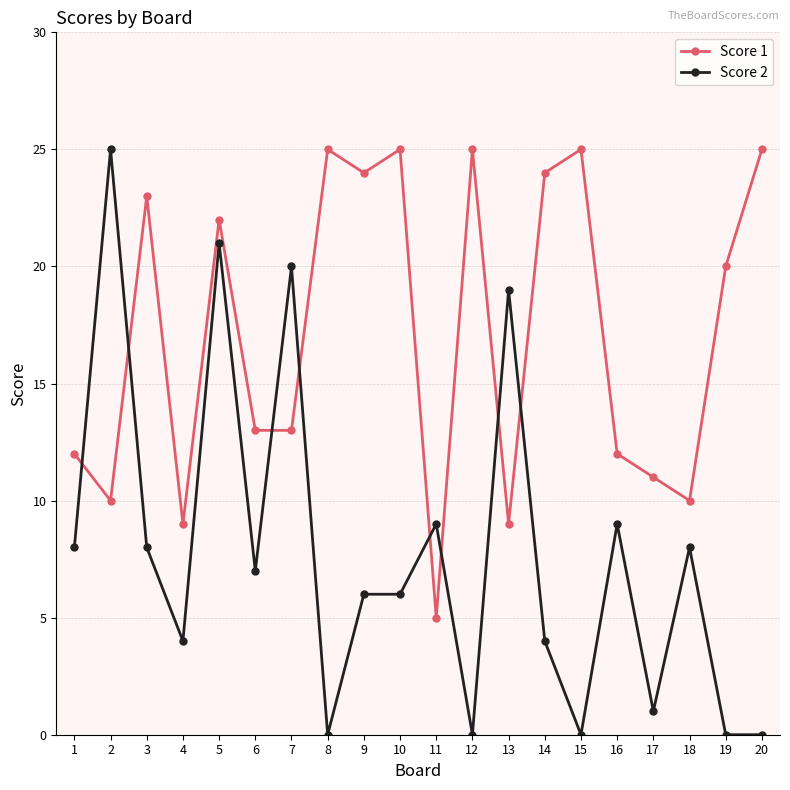

Reading left to right, what are all the values shown in this chart?

Score 1: 12	10	23	9	22	13	13	25	24	25	5	25	9	24	25	12	11	10	20	25
Score 2: 8	25	8	4	21	7	20	0	6	6	9	0	19	4	0	9	1	8	0	0